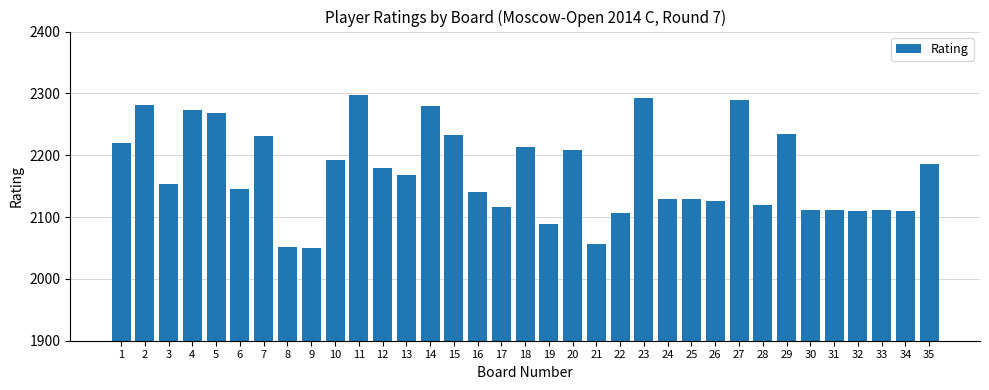

What is the sum of all values?

76012